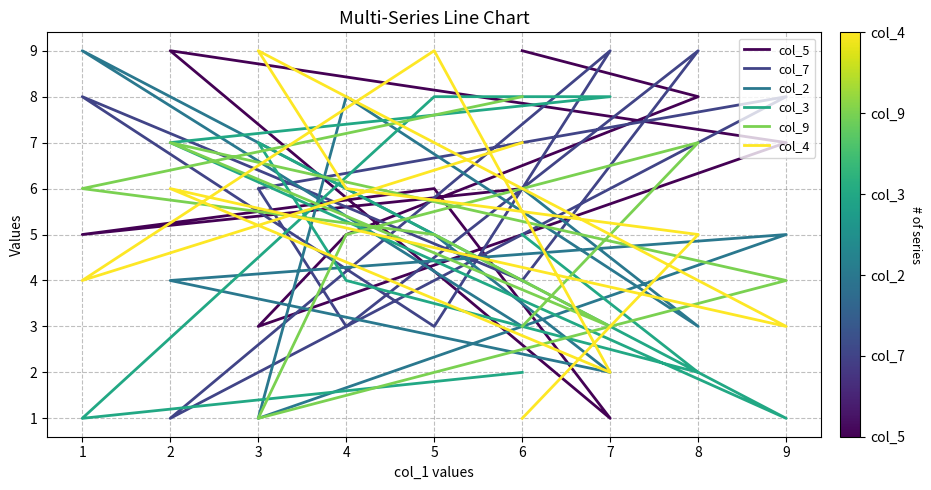

How many times do col_5 and col_3 cross each other?

4